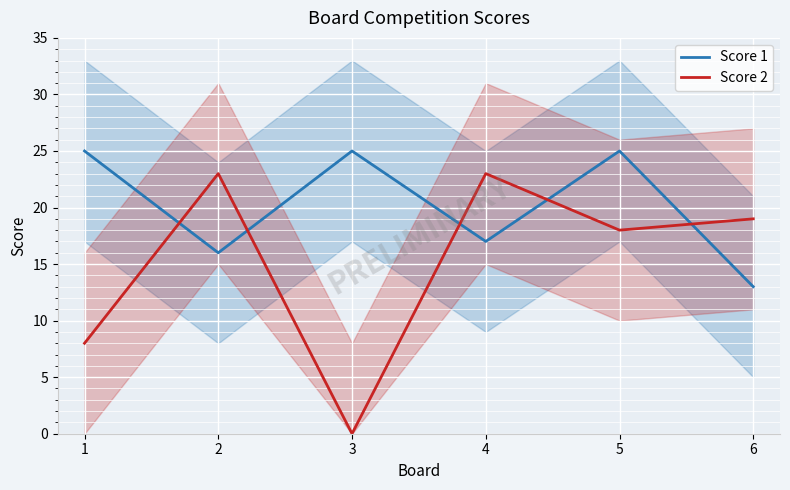

The Score 1 series shows 25 at 1. True or false?

True